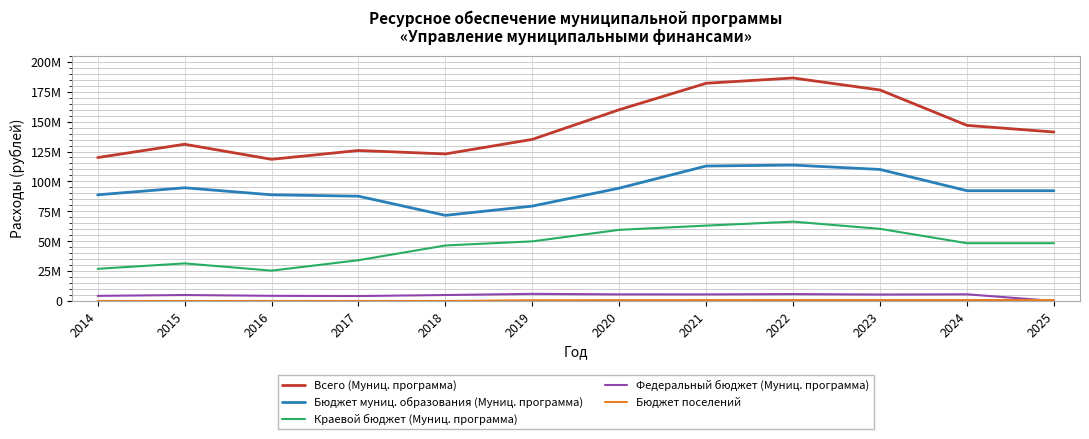

At which label does Бюджет муниц. образования (Муниц. программа) reach its peak?

2022